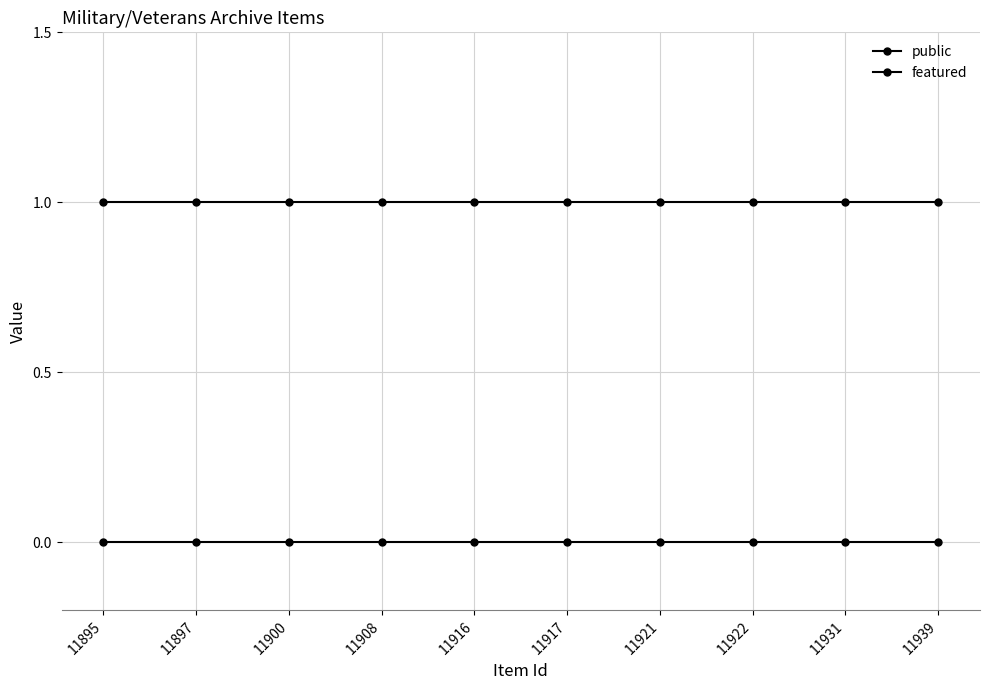

Does the chart have visible grid lines?

Yes